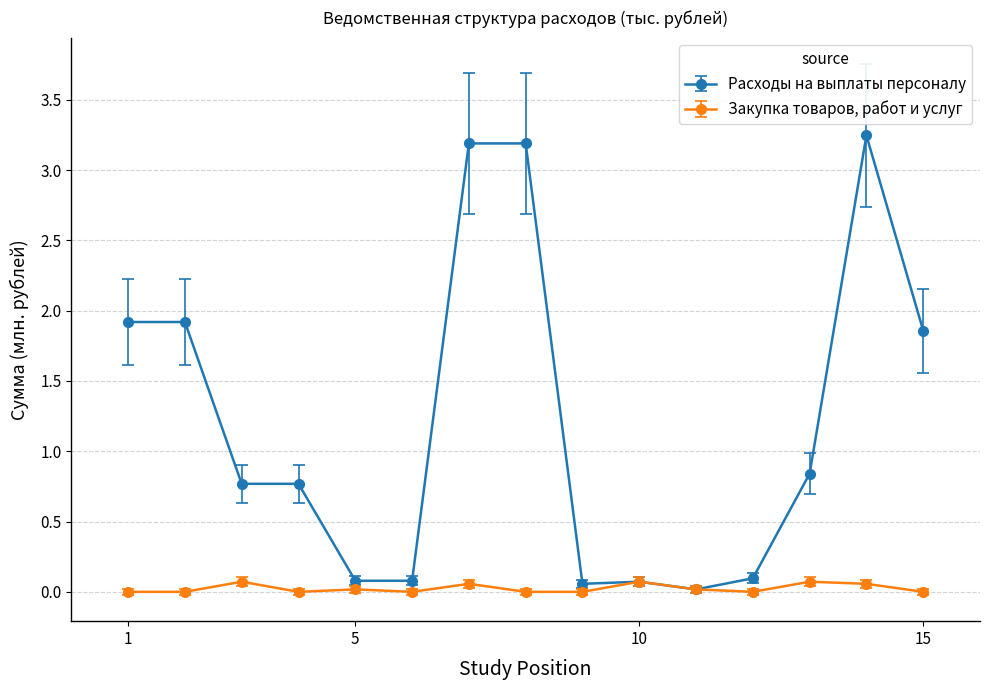

Does the chart display data point markers on the line(s)?

Yes